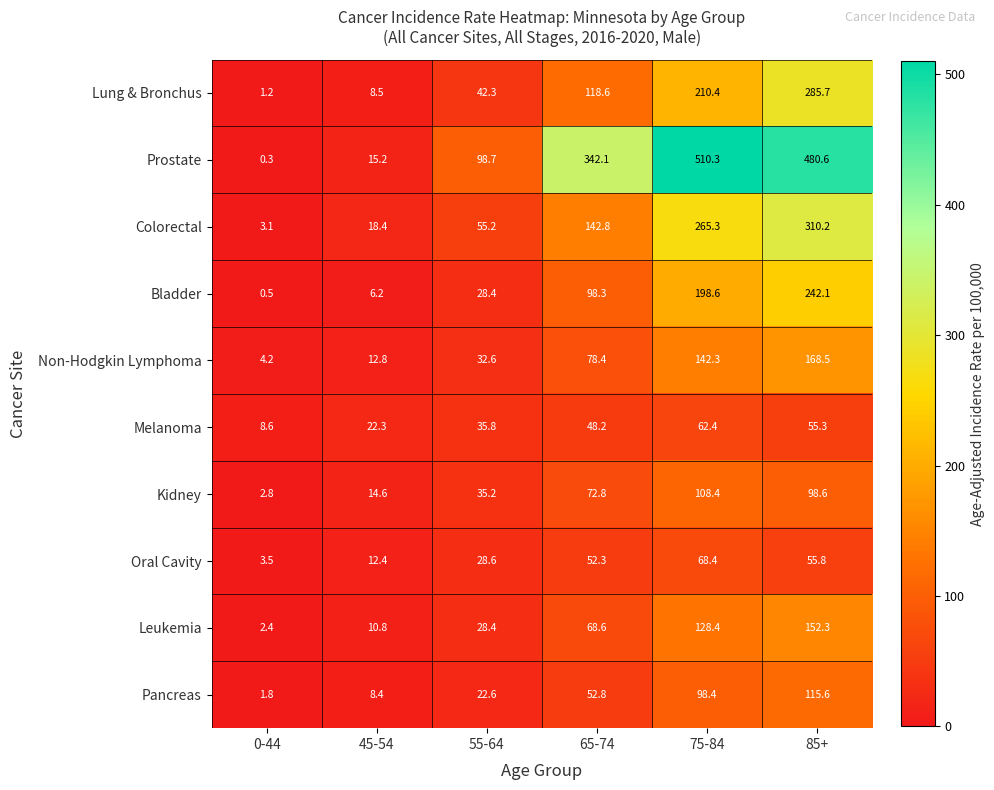

How many distinct data groups are displayed?

10